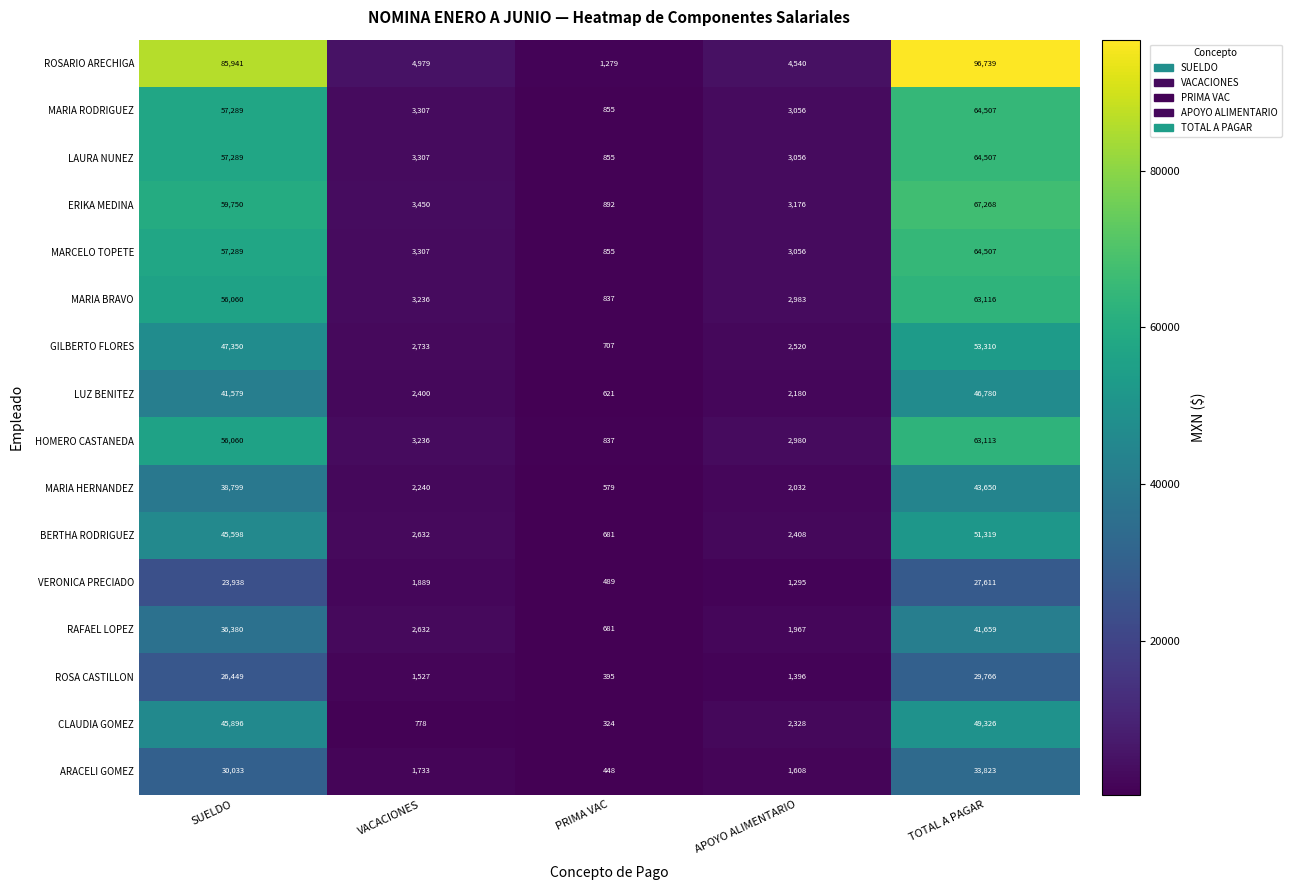

Where is MARIA HERNANDEZ nearest to the value 22114?

SUELDO